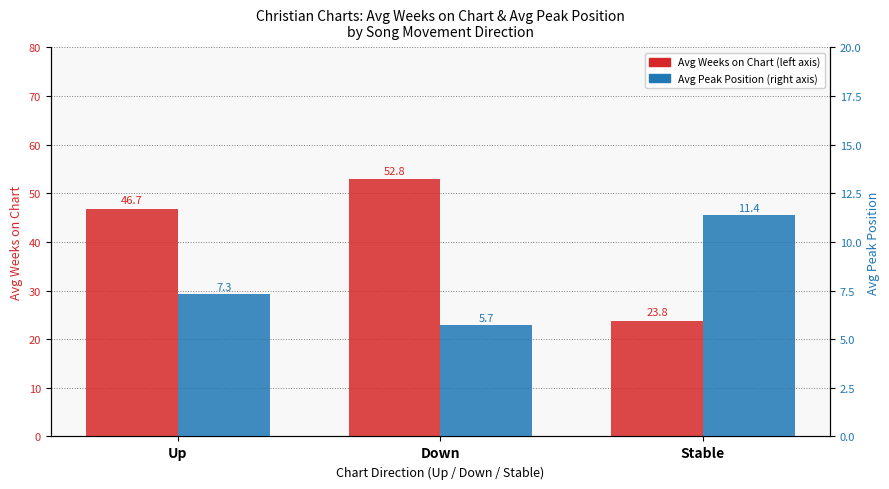

At which label does Avg Peak Position first exceed 7?

Up